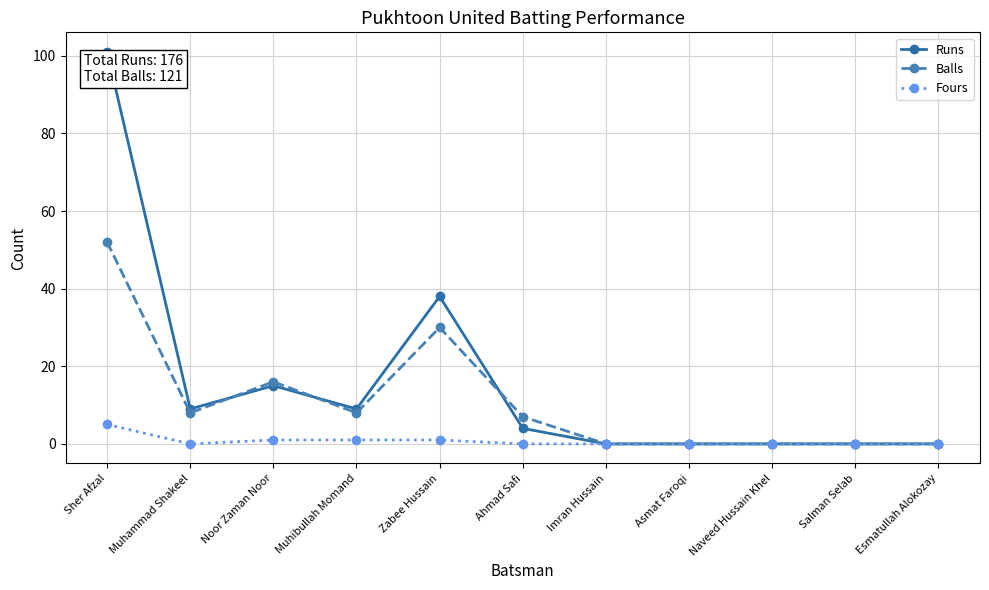

List the series in order of their peak value, highest first.

Runs, Balls, Fours